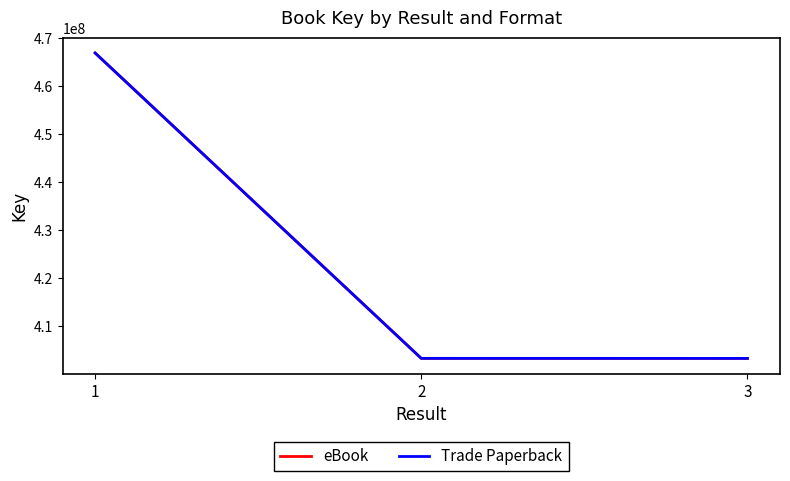

What is the difference between the Trade Paperback values at 2 and 3?

8456